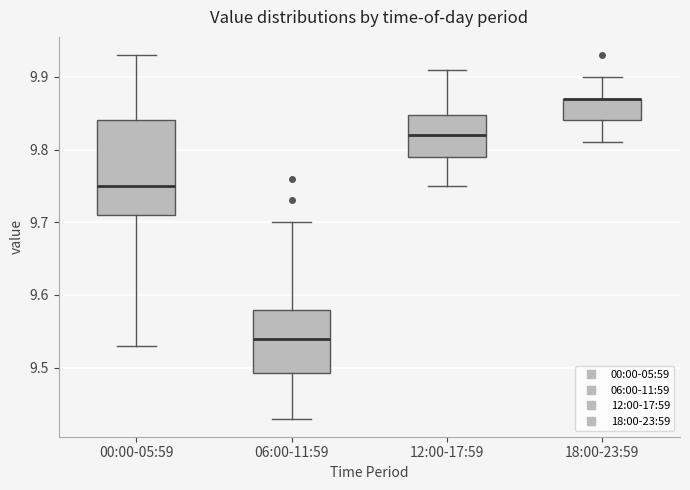

Where does the lower whisker of the box for 18:00-23:59 end on the y-axis? The values are not printed on the chart, so give them approximately, as read against the axis.

9.81